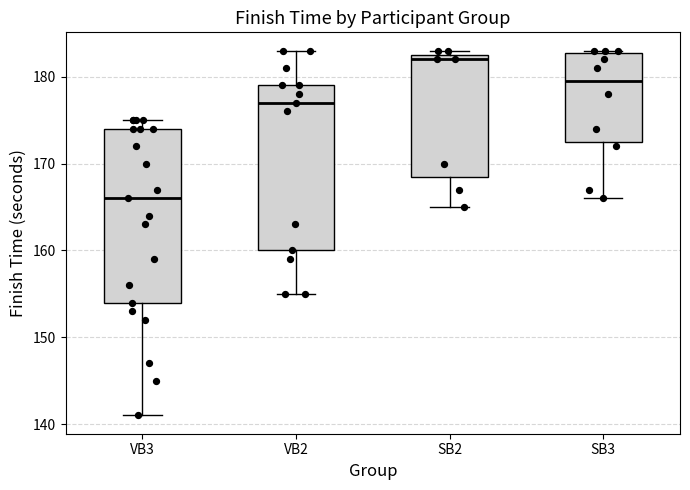

Where does the median line of the box for VB2 sit on the y-axis? The values are not printed on the chart, so give them approximately, as read against the axis.

177